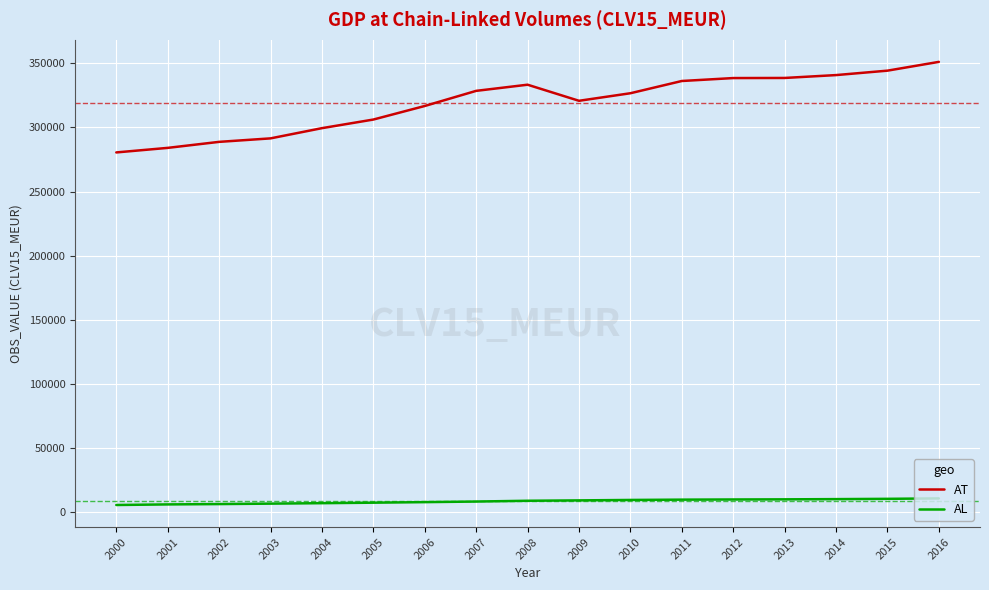

Is the value of AT at 2005 greater than the value of AL at 2005?

Yes